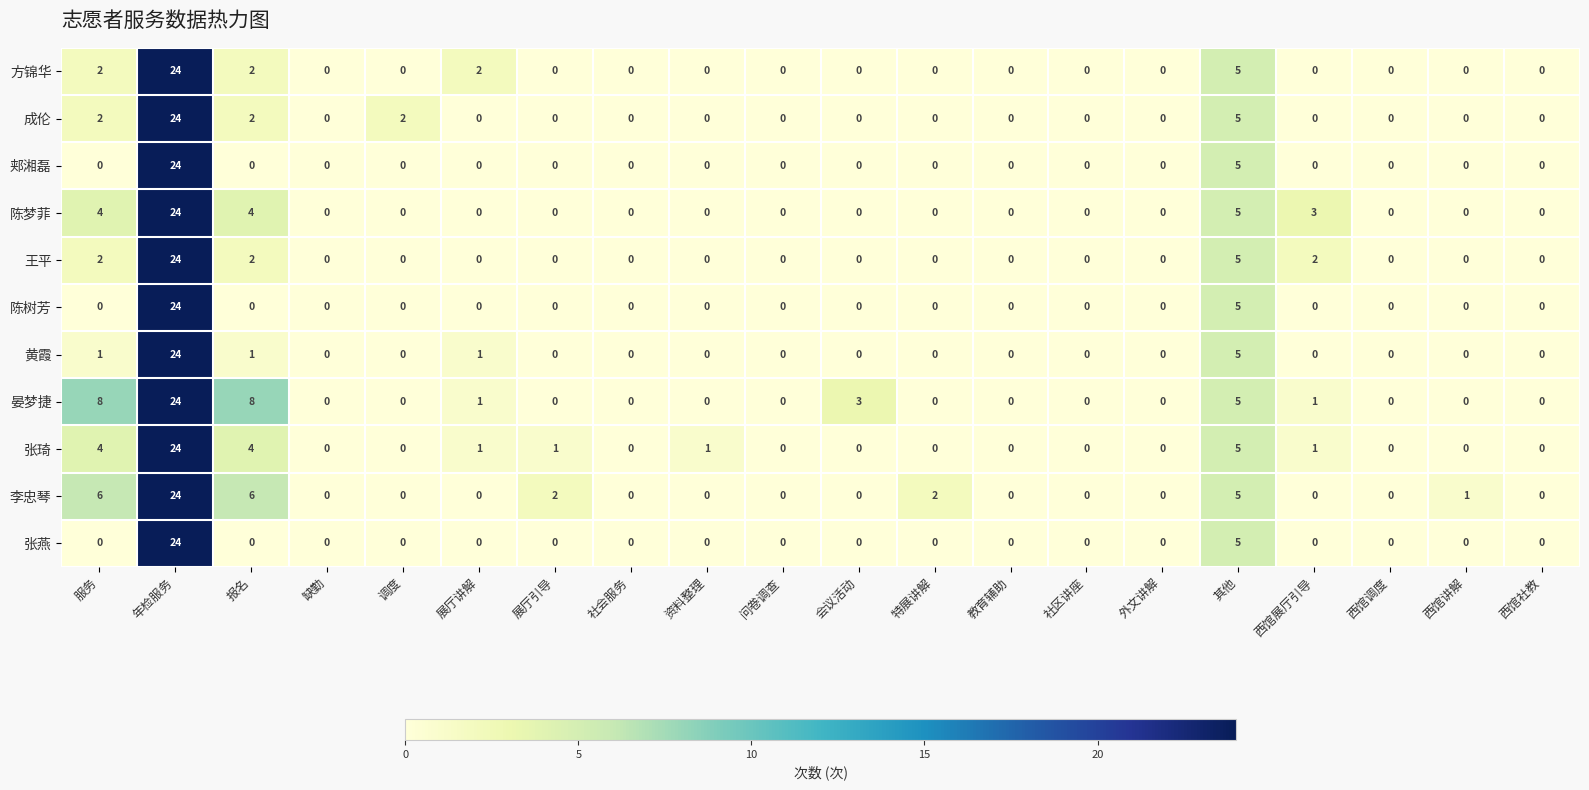

Which series has the largest total across all categories?

晏梦捷